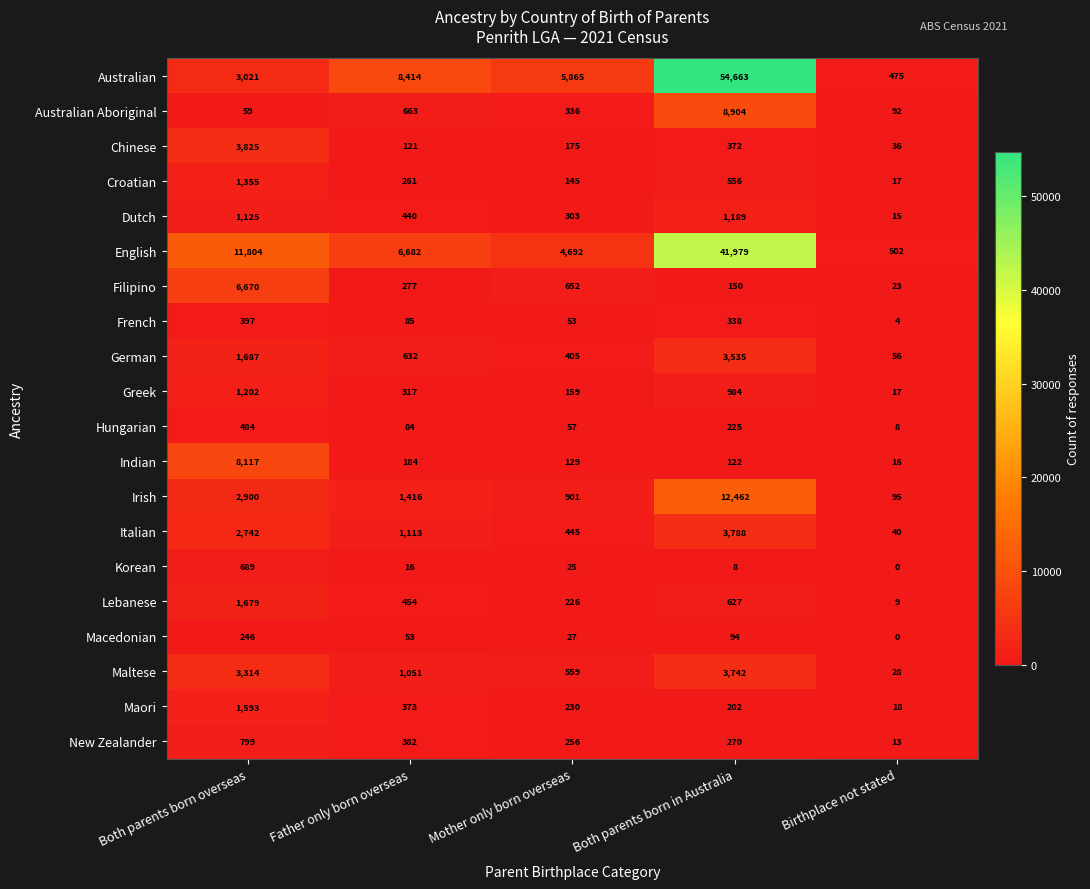

Is it true that Maltese equals 1051 at Father only born overseas?

True